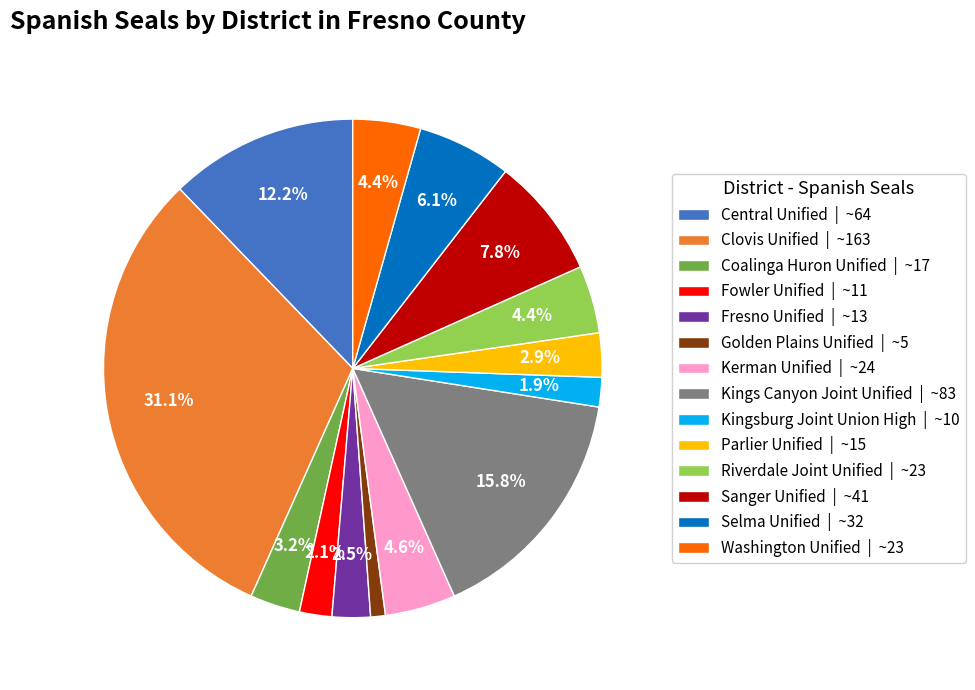

Count the number of slices in the pie.

14